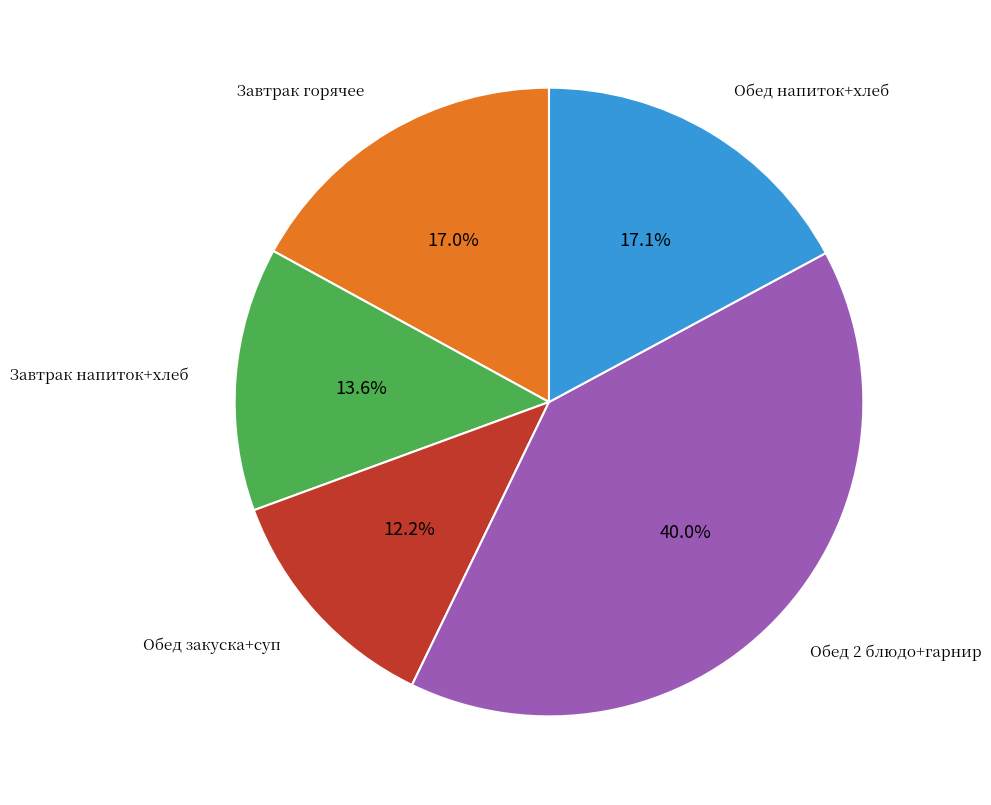

Is there any slice that represents more than half of the pie?

No